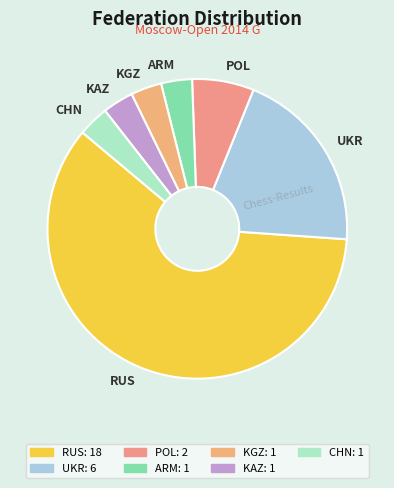

What is the ratio of the value at ARM to the value at KAZ?

1.0